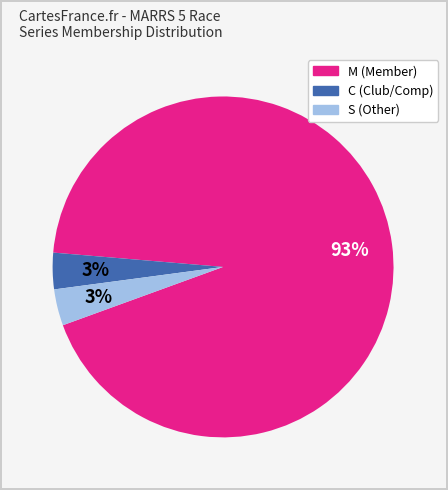

Does any single category account for the majority?

Yes